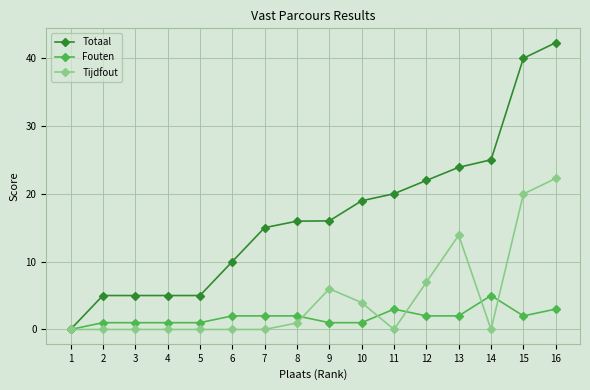

True or false: Tijdfout has more than 0 points higher than both neighbors.

True